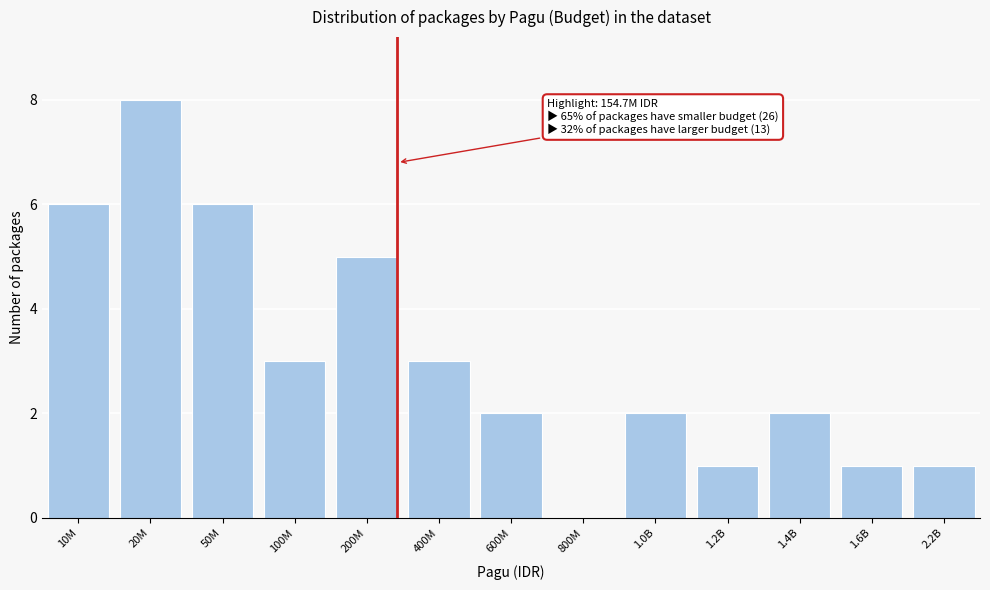

Reading left to right, transcribe all the data shown in this chart.

10M=6	20M=8	50M=6	100M=3	200M=5	400M=3	600M=2	800M=0	1.0B=2	1.2B=1	1.4B=2	1.6B=1	2.2B=1